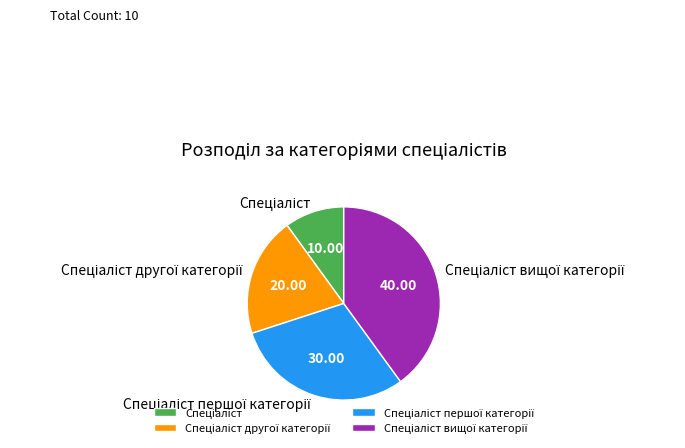

Is there any slice that represents more than half of the pie?

No